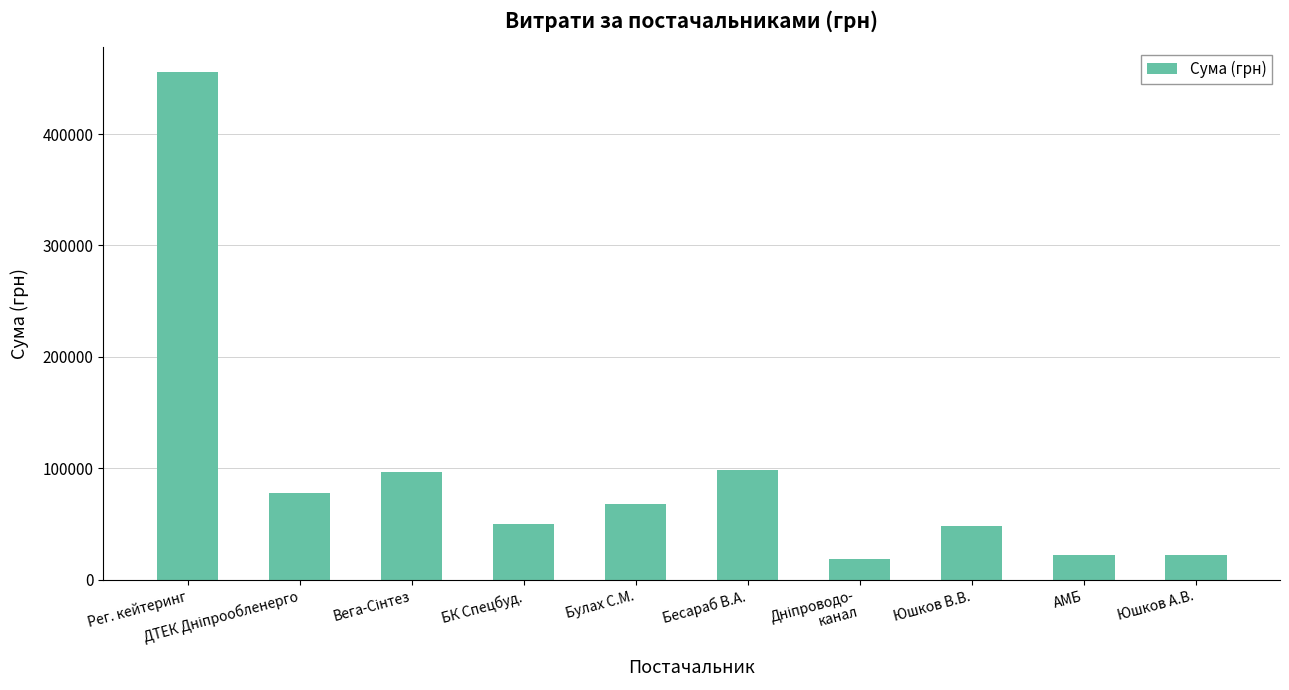

True or false: the data shows 22528.8 at АМБ.

True